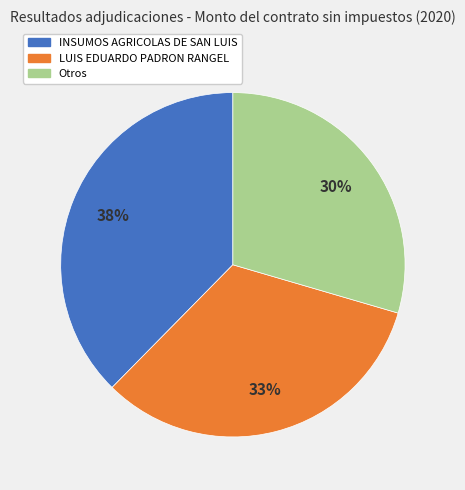

To the nearest percent, what is the average slice percentage?

33%